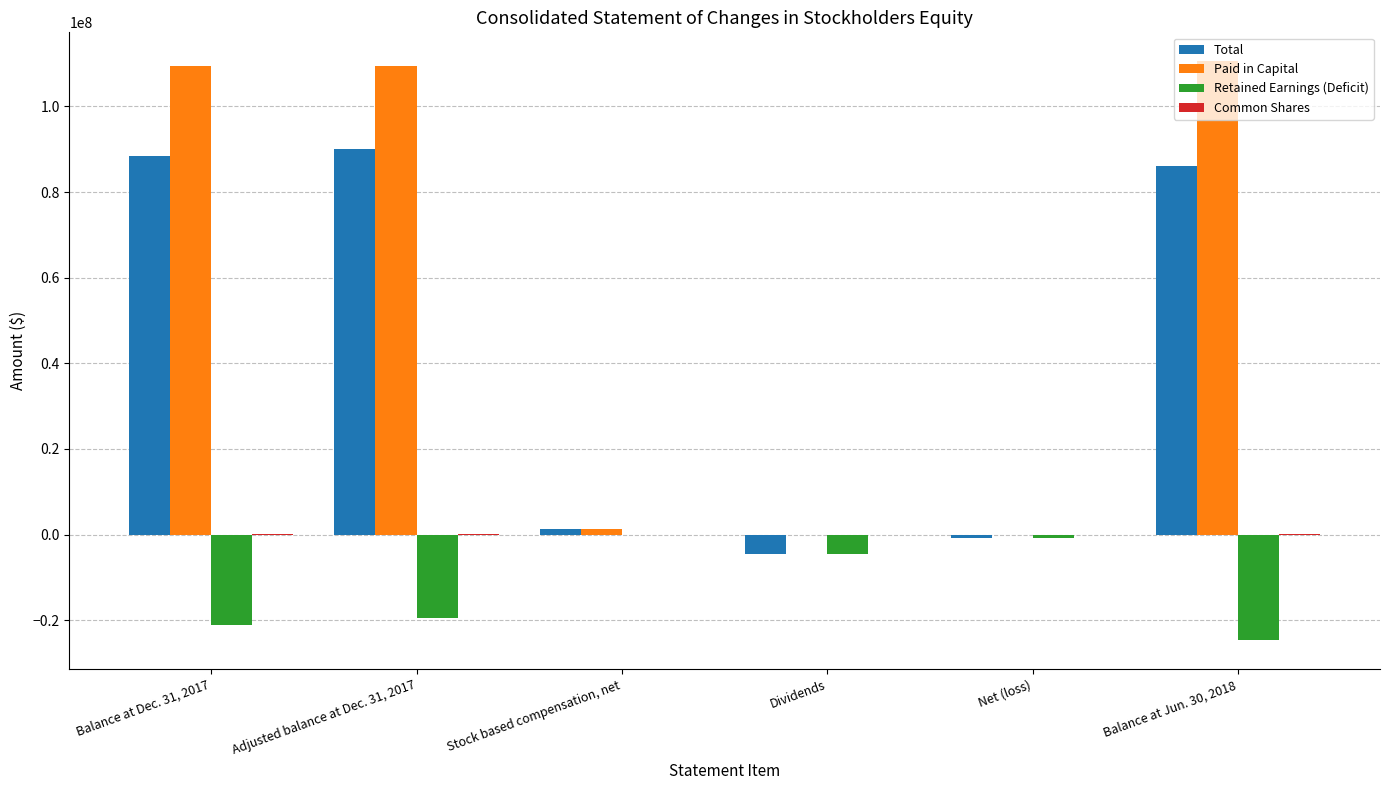

Which series has the largest total across all categories?

Paid in Capital